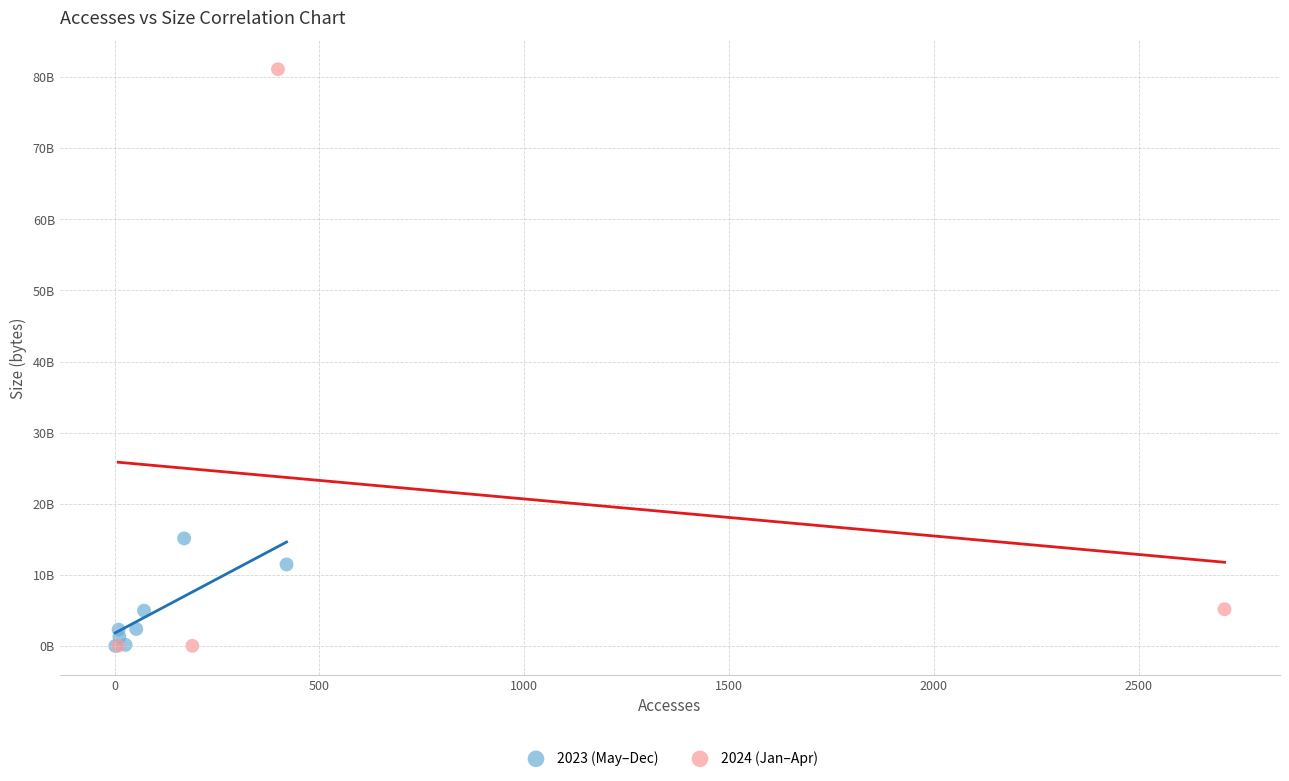

What are all the series names shown in the legend?

2023 (May–Dec), 2024 (Jan–Apr)